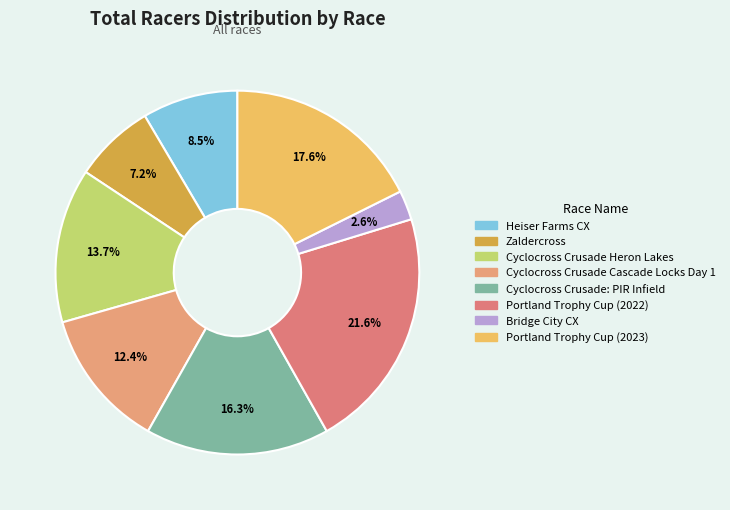

Does any single category account for the majority?

No